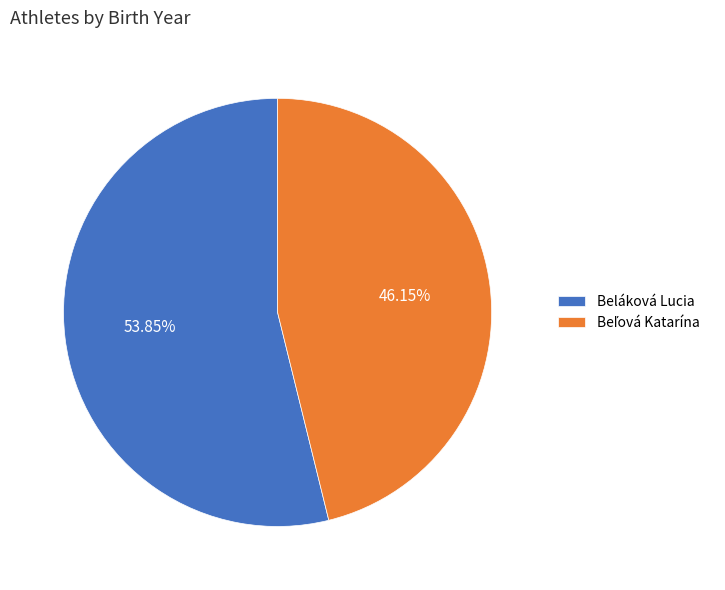

Which slice is the largest?

Beláková Lucia